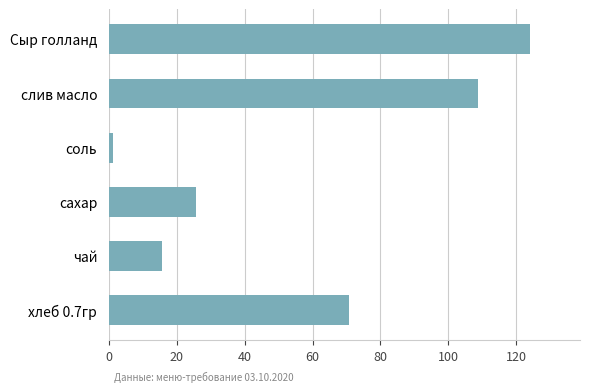

What is the ratio of the value at сахар to the value at хлеб 0.7гр?

0.4